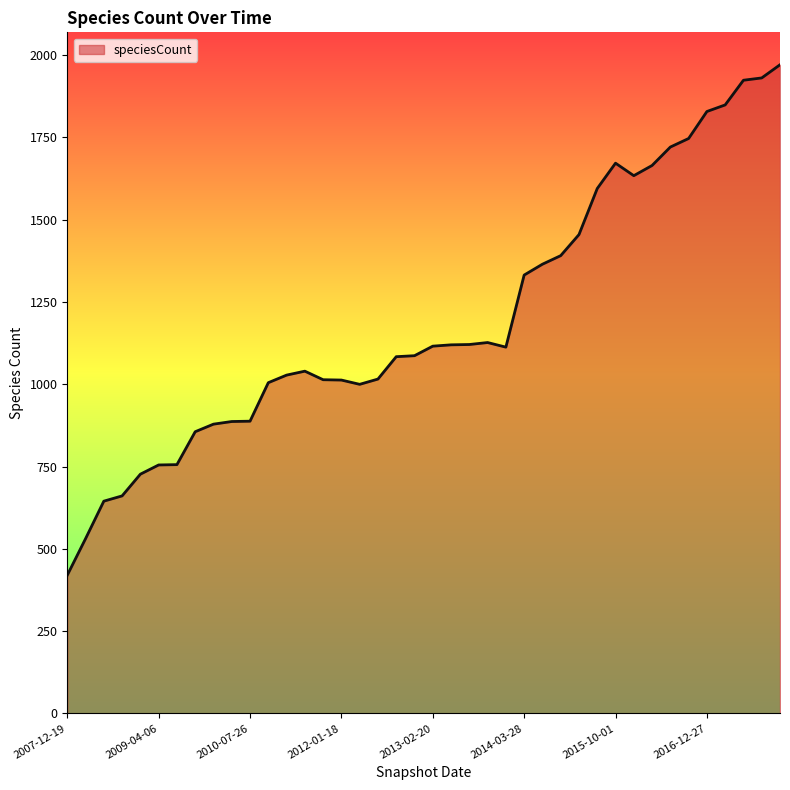

What is the minimum value shown in the chart?

420